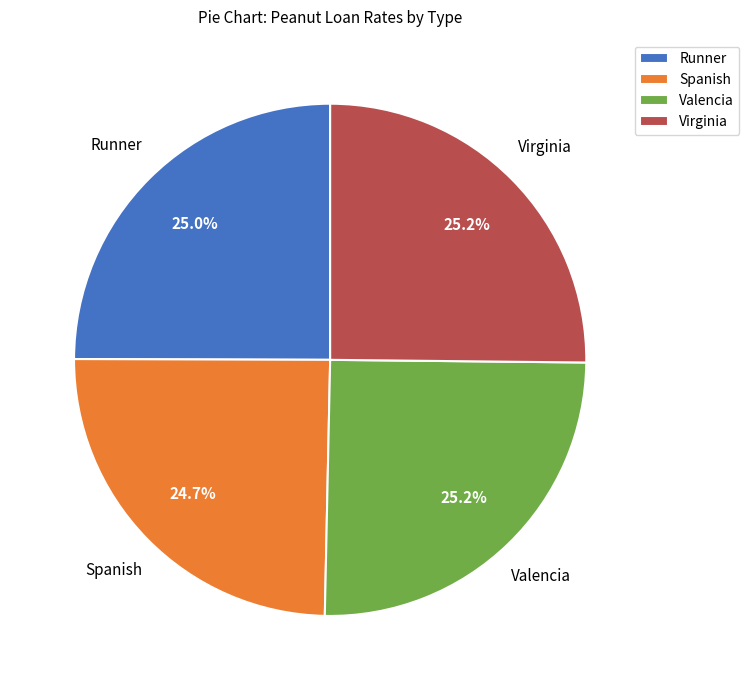

How much of the chart is everything except Virginia?

74.8%